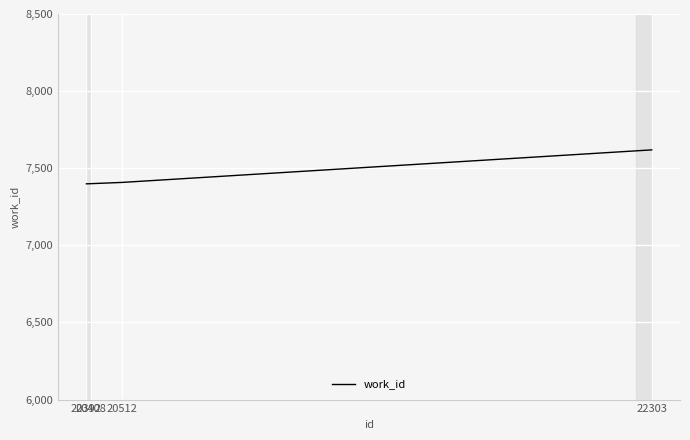

The chart shows a value of 7619 at 22303. True or false?

True